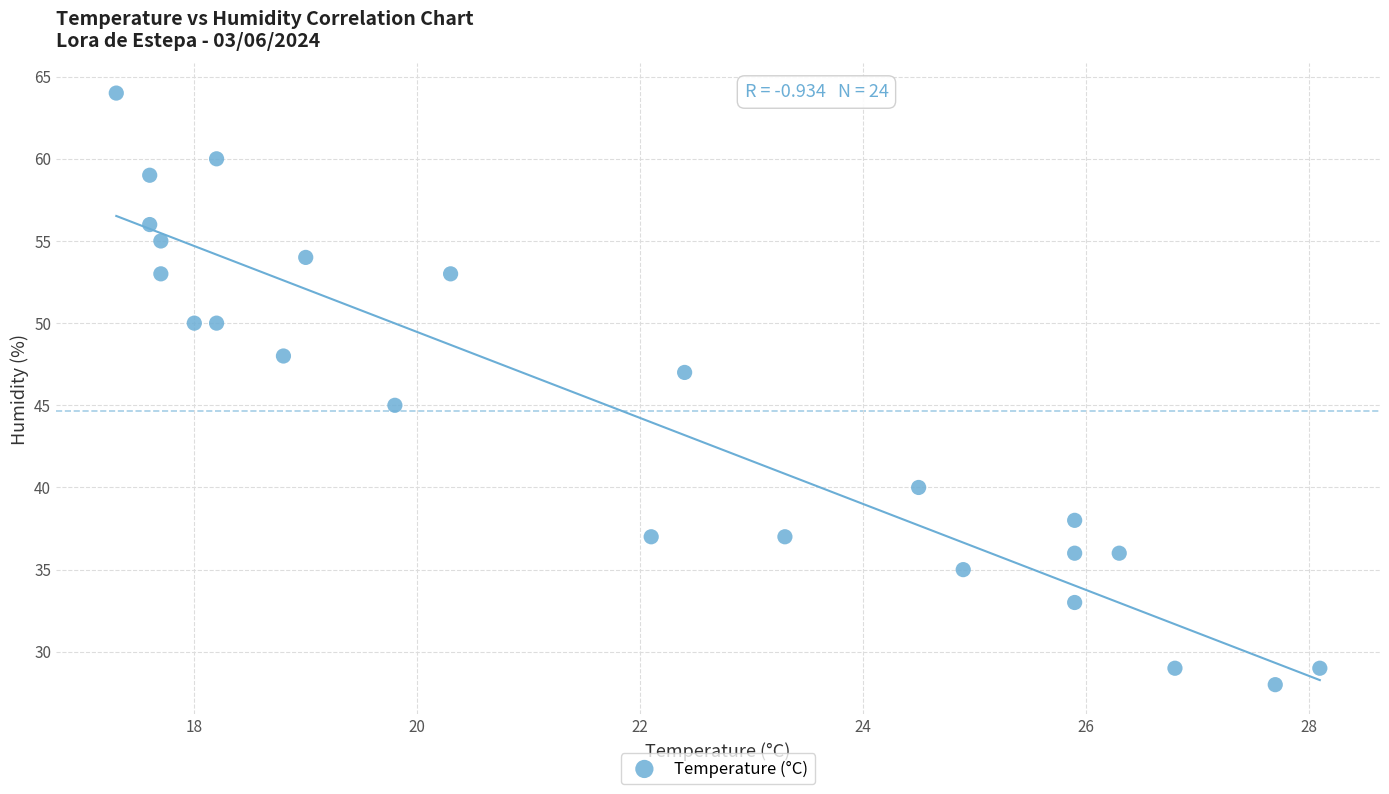

What is the range of Y values (max minus min)?

36